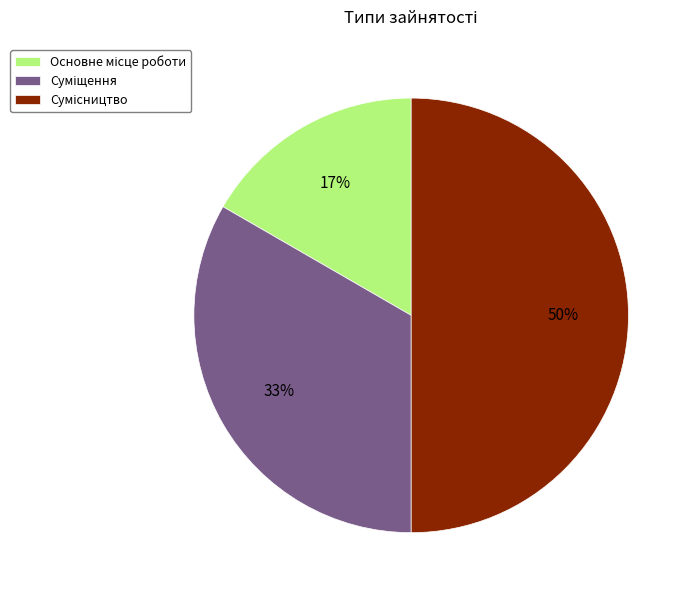

To the nearest percent, what is the average slice percentage?

33%